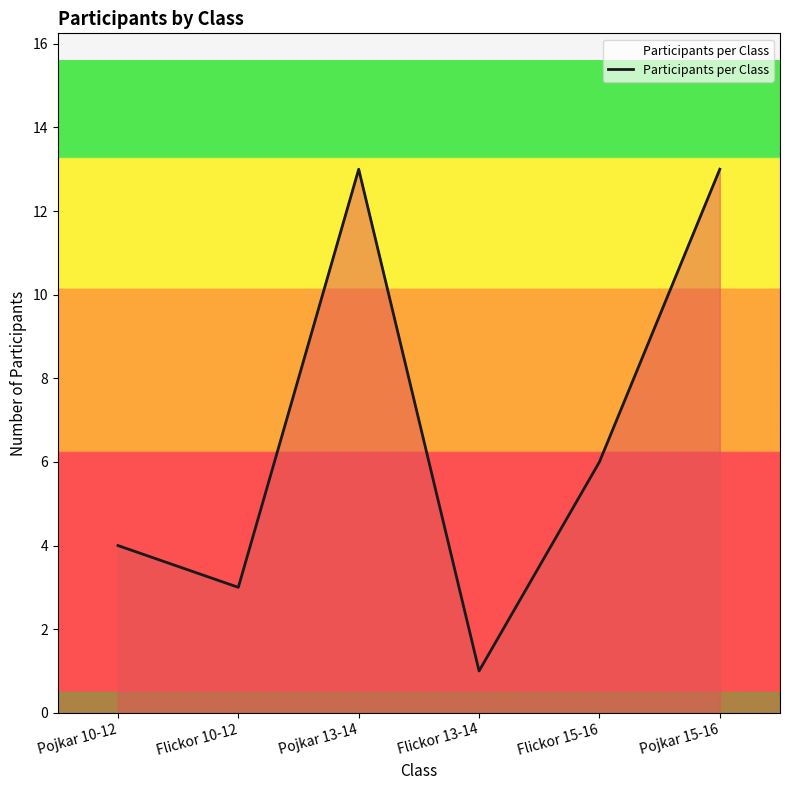

Reading left to right, what are all the values shown in this chart?

Pojkar 10-12=4	Flickor 10-12=3	Pojkar 13-14=13	Flickor 13-14=1	Flickor 15-16=6	Pojkar 15-16=13